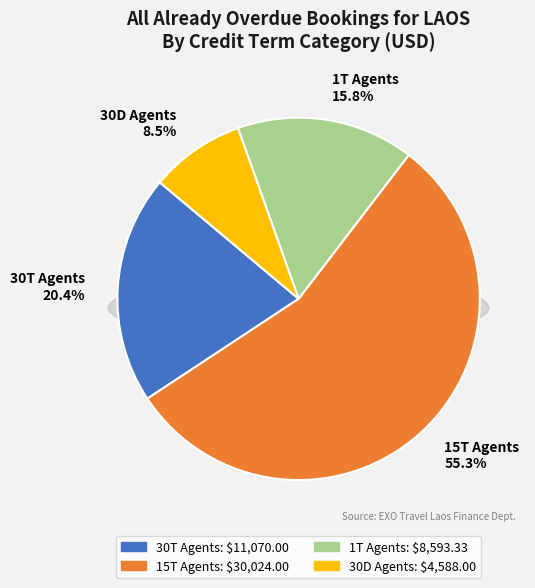

What is the majority slice?

15T Agents